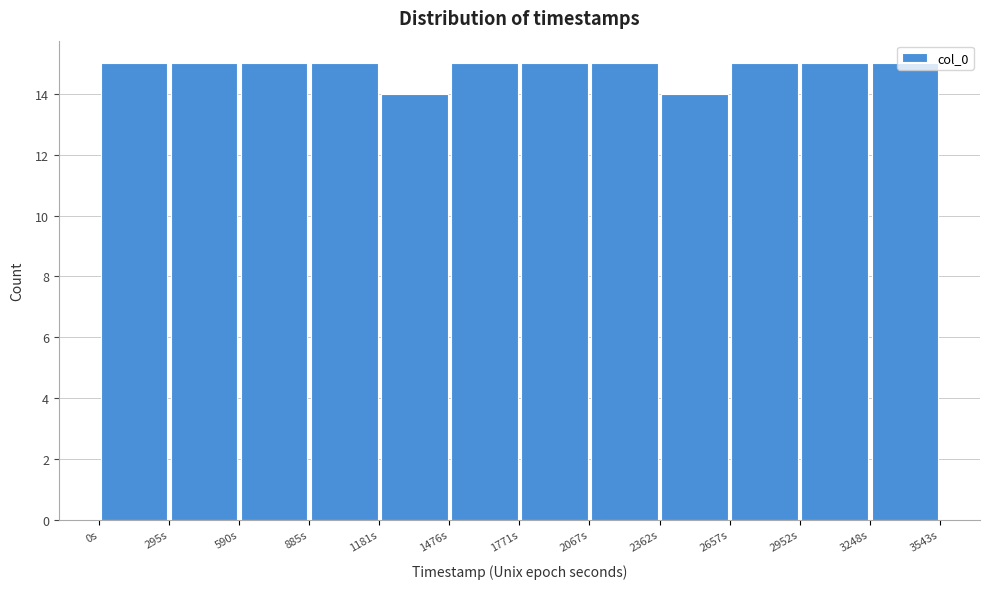

How tall is the bar that spans 2950 to 3250 on the x-axis? Neither the bar edges nor the heights are printed on the chart, so give them approximately, as read against the axes.

15